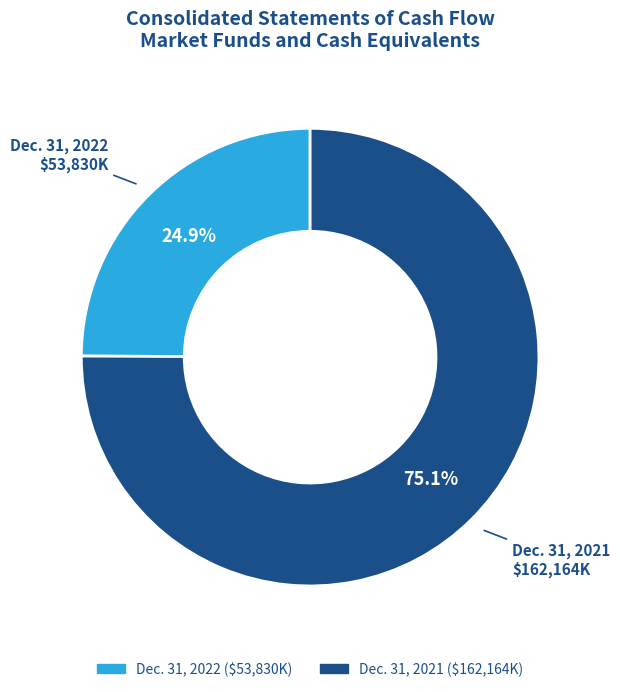

Which category accounts for the majority?

Dec. 31, 2021